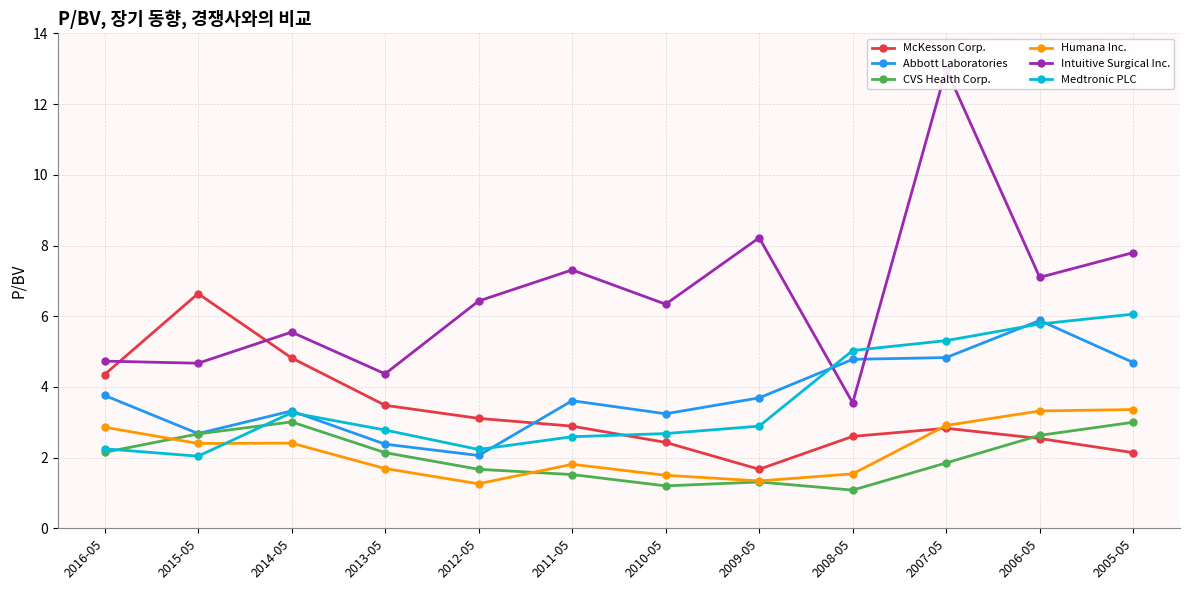

What is the minimum value shown in the chart?

1.1